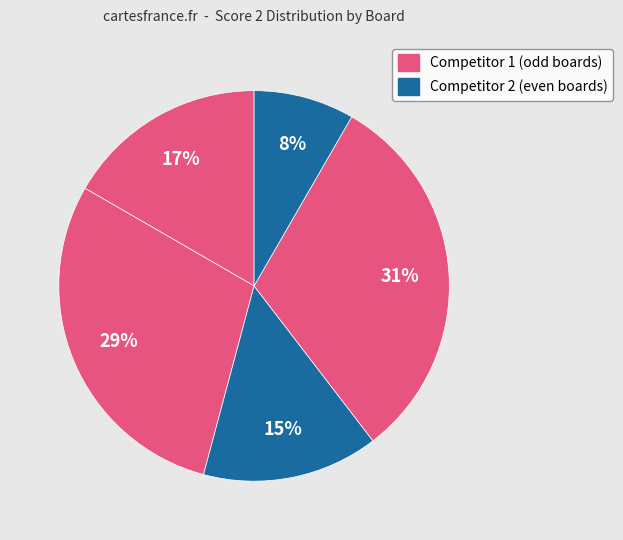

How many slices are in this pie chart?

5